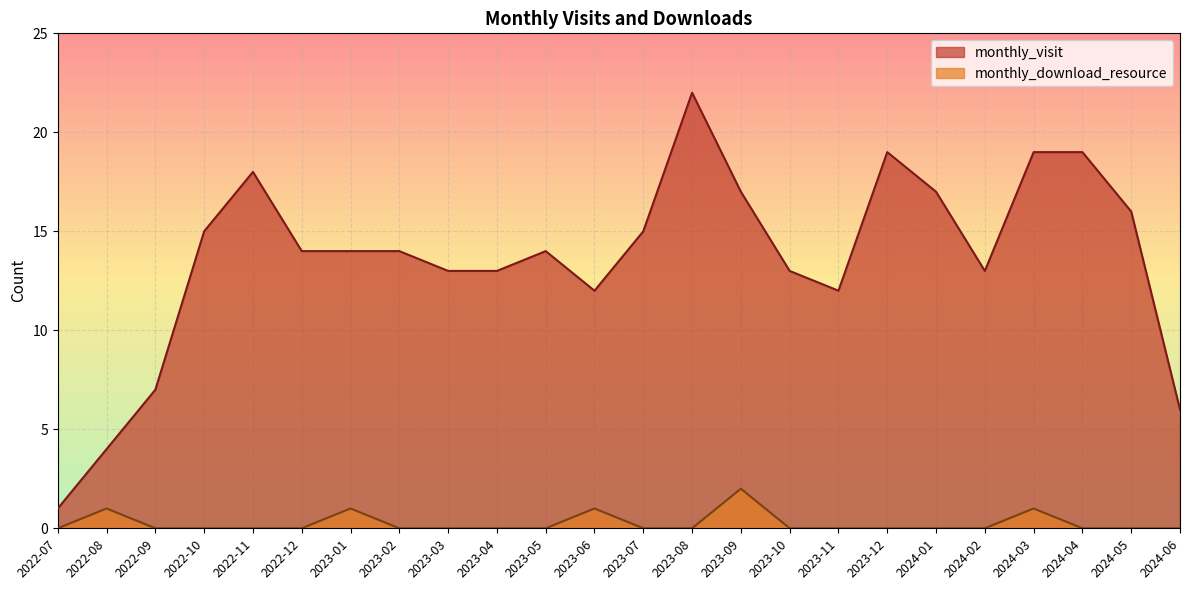

How many lines are shown in the chart?

2